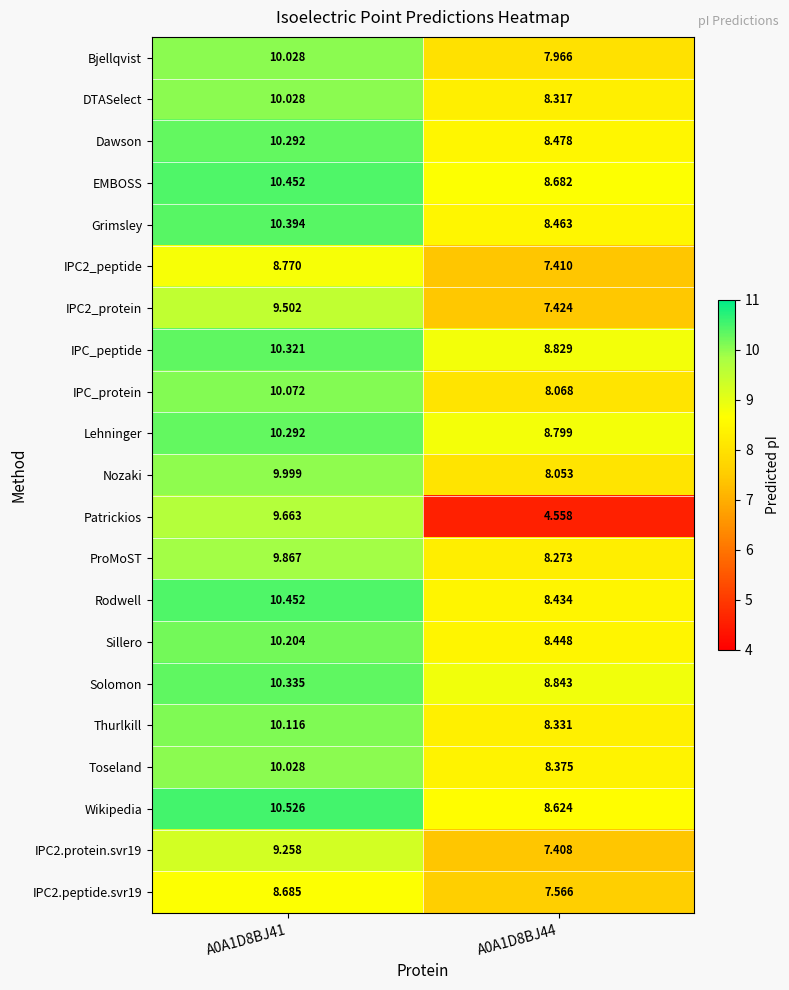

Which series has the widest spread of values?

Patrickios